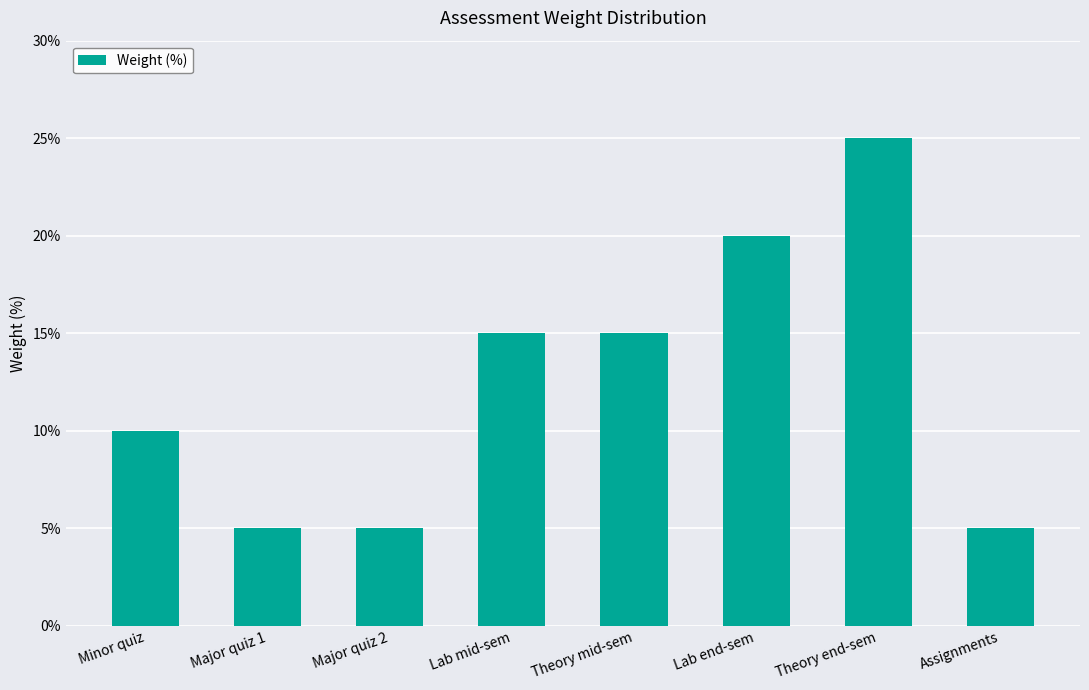

What is the difference between the values at Theory end-sem and Theory mid-sem?

10